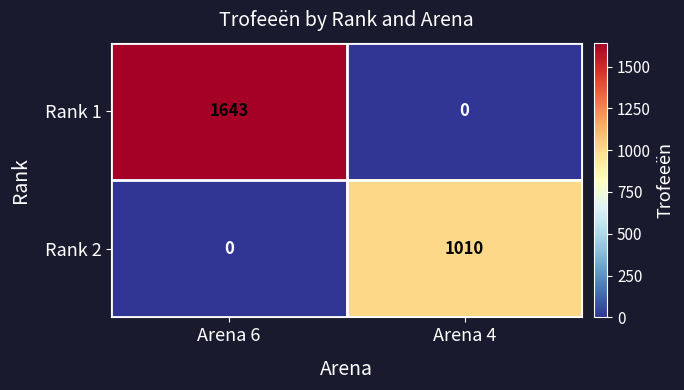

What is the total value across all series at Arena 6?

1643